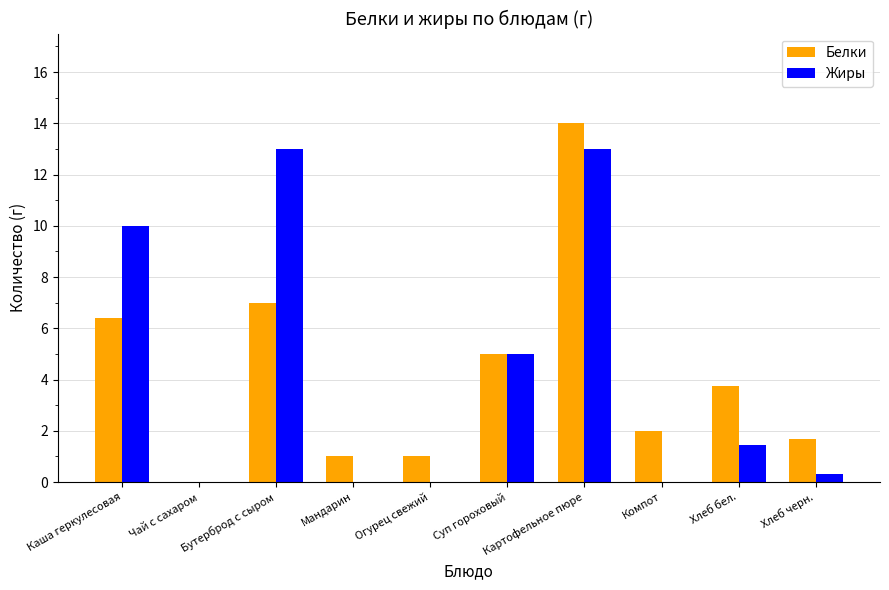

How many distinct data groups are displayed?

2